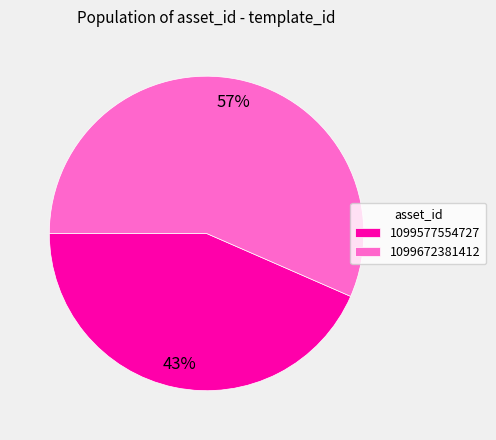

To the nearest percent, what is the average slice percentage?

50%